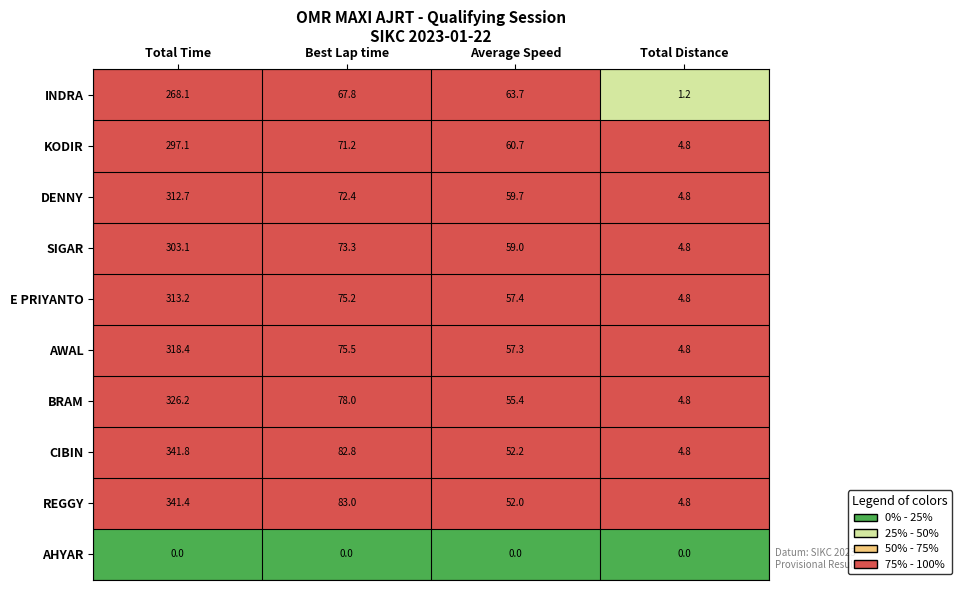

What is the highest value of the SIGAR series?

303.1